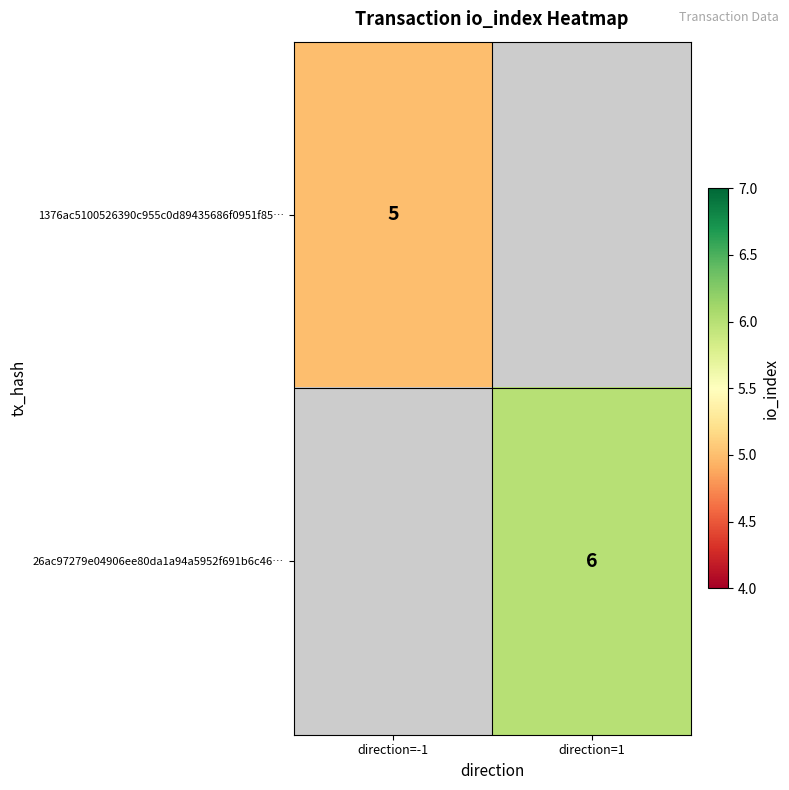

Is it true that 26ac97279e04906ee80da1a94a5952f691b6c46… equals 10 at direction=1?

False